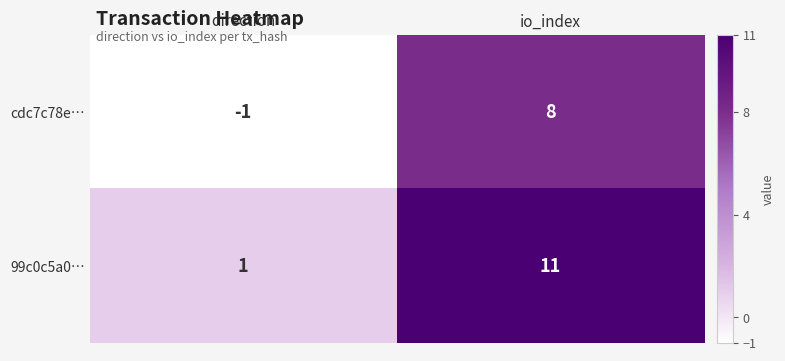

What is the average value of the cdc7c78e… series?

4